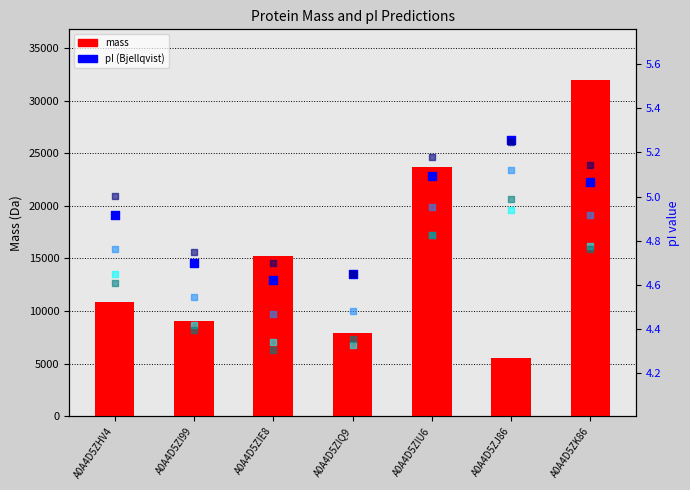

Is the value of EMBOSS at A0A4D5ZIE8 greater than the value of mass at A0A4D5ZIE8?

No